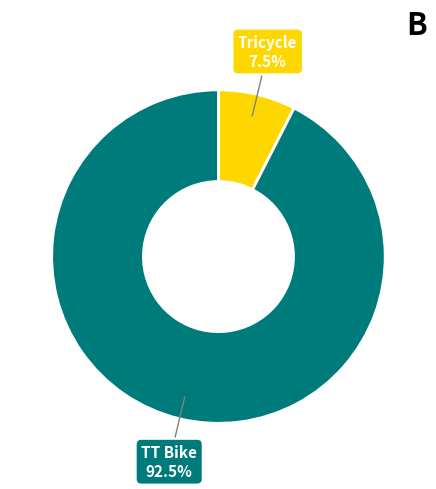

Which has a higher value, Tricycle or TT Bike?

TT Bike